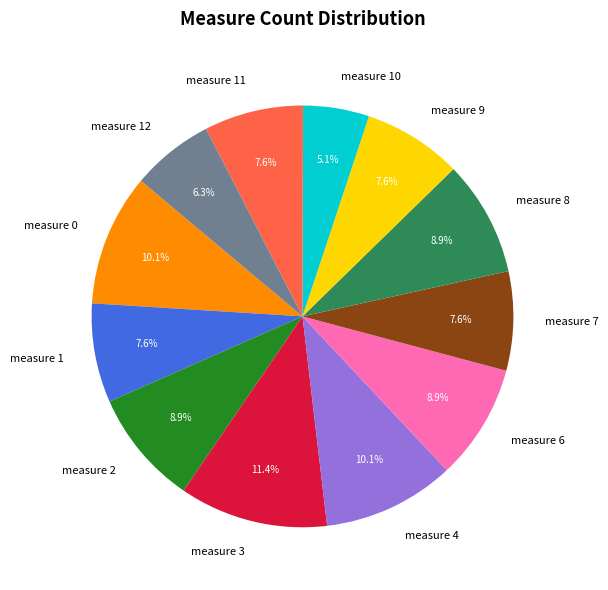

The measure 0 slice represents 10% of the pie. True or false?

True